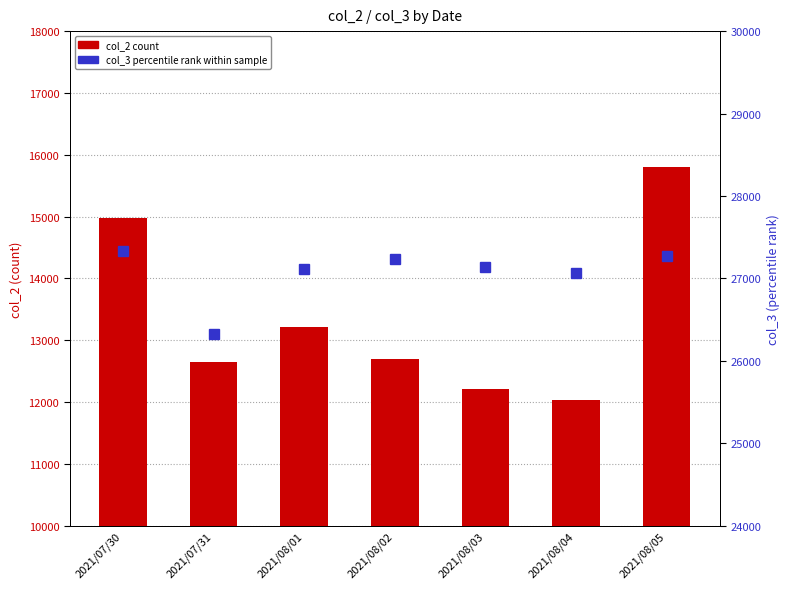

Rank the categories by col_3 (percentile rank) value from highest to lowest.

2021/07/30, 2021/08/05, 2021/08/02, 2021/08/03, 2021/08/01, 2021/08/04, 2021/07/31